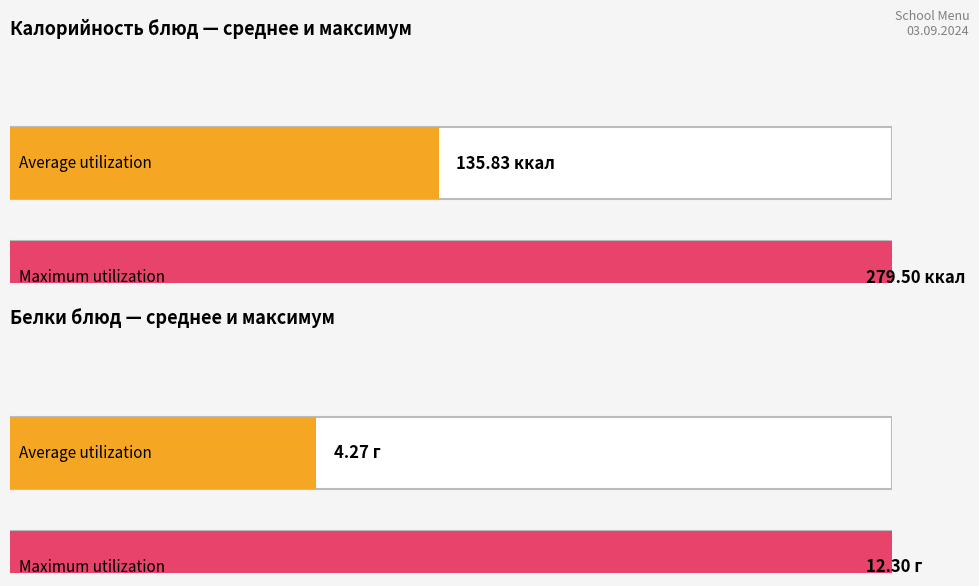

Count the number of data series in this chart.

2